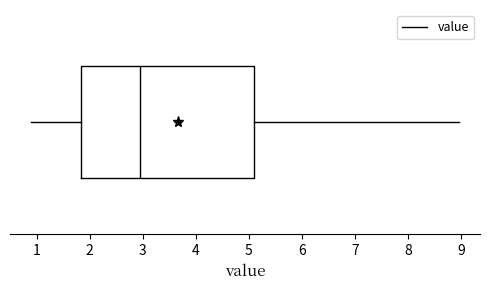

Where does the median line of the box sit on the x-axis? The values are not printed on the chart, so give them approximately, as read against the axis.

3.0